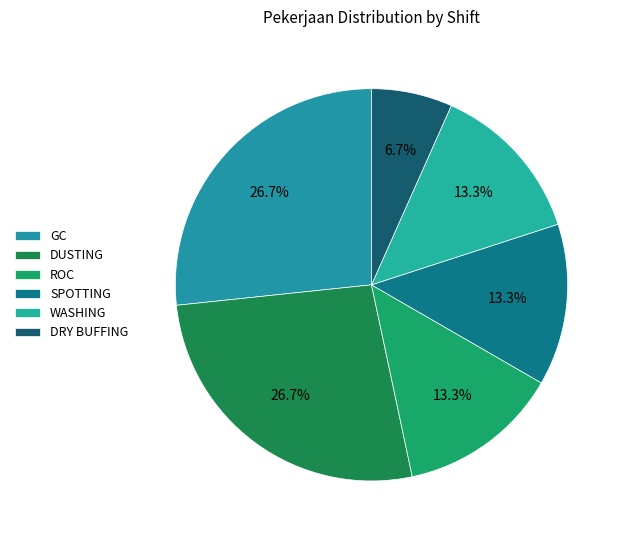

Is it true that DRY BUFFING is 21% of the pie?

False